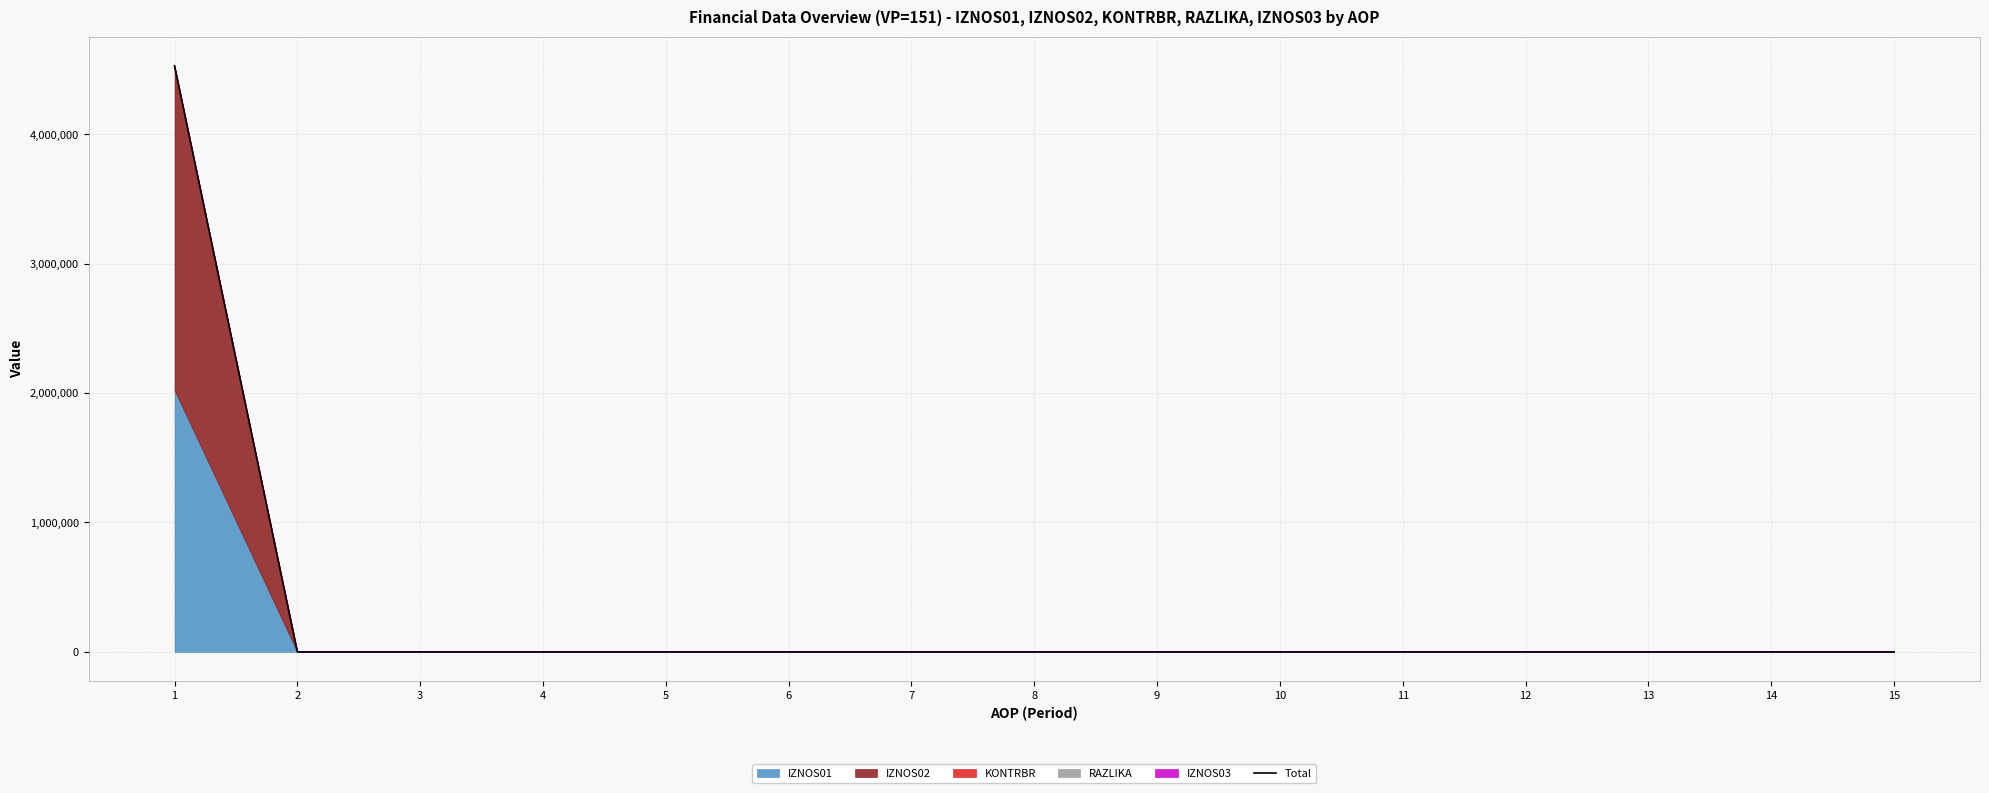

What is the greatest value displayed?

4527535.1